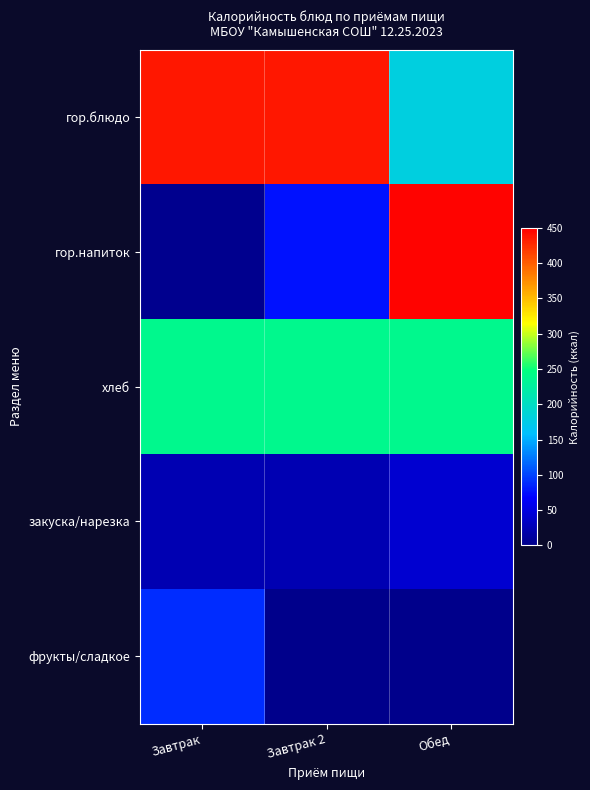

Reading left to right, transcribe all the data shown in this chart.

гор.блюдо: Завтрак=436.8	Завтрак 2=436.8	Обед=180.0
гор.напиток: Завтрак=3.4	Завтрак 2=75.8	Обед=448.0
хлеб: Завтрак=238.0	Завтрак 2=238.0	Обед=238.0
закуска/нарезка: Завтрак=24.0	Завтрак 2=24.0	Обед=42.0
фрукты/сладкое: Завтрак=89.0	Завтрак 2=0.0	Обед=0.0